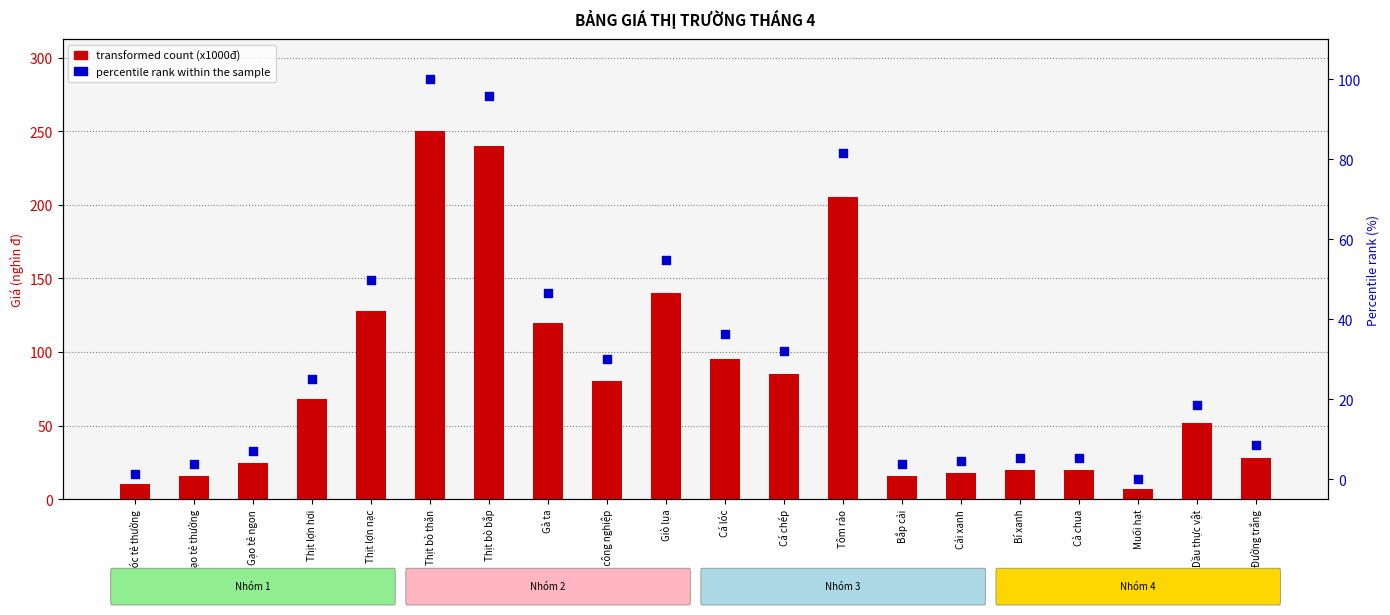

Which series has the largest Y range (max minus min)?

transformed count (x1000đ)